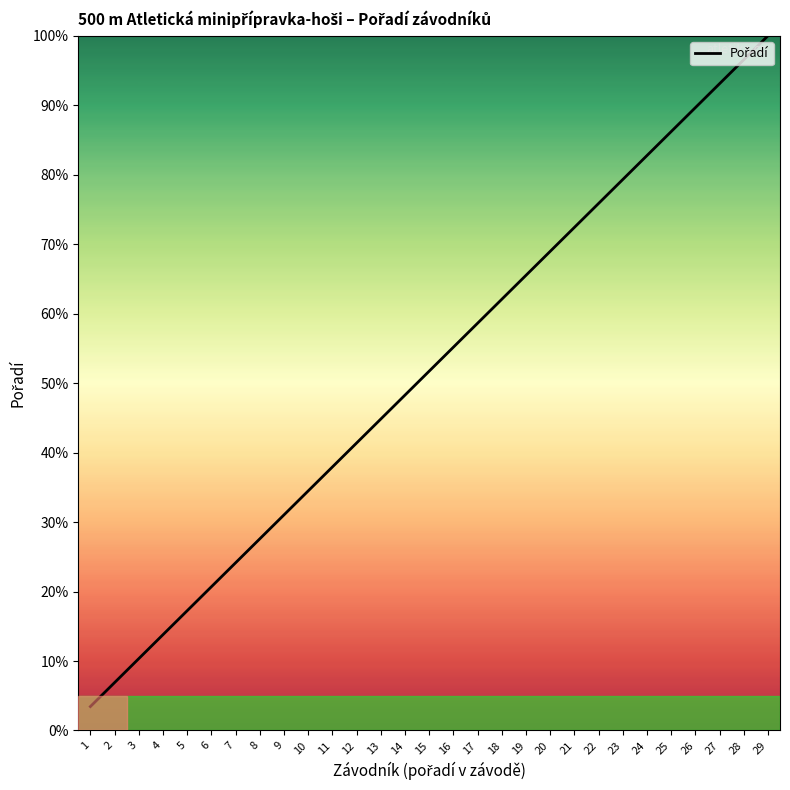

Rank the categories by value from highest to lowest.

29, 28, 27, 26, 25, 24, 23, 22, 21, 20, 19, 18, 17, 16, 15, 14, 13, 12, 11, 10, 9, 8, 7, 6, 5, 4, 3, 2, 1